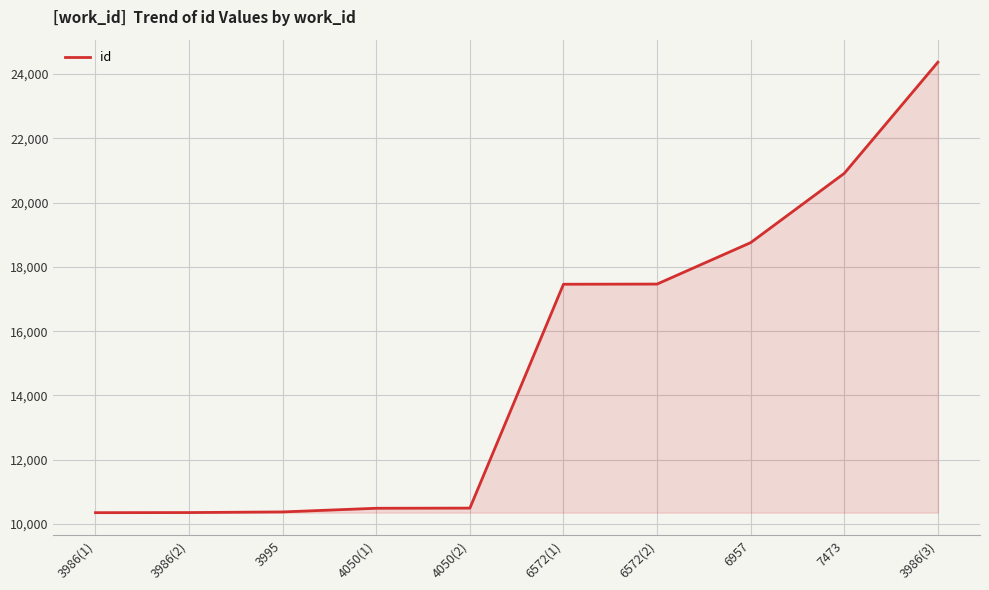

What is the ratio of the value at 3986(3) to the value at 3986(2)?

2.4